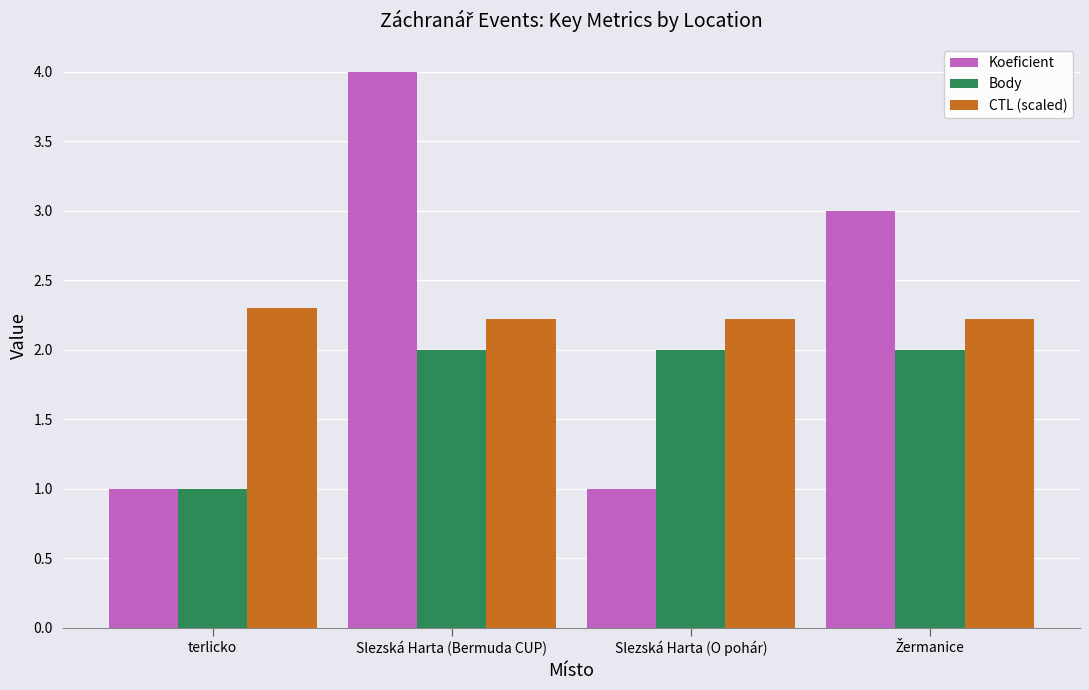

True or false: CTL (scaled) has a value of 3.4 at terlicko.

False